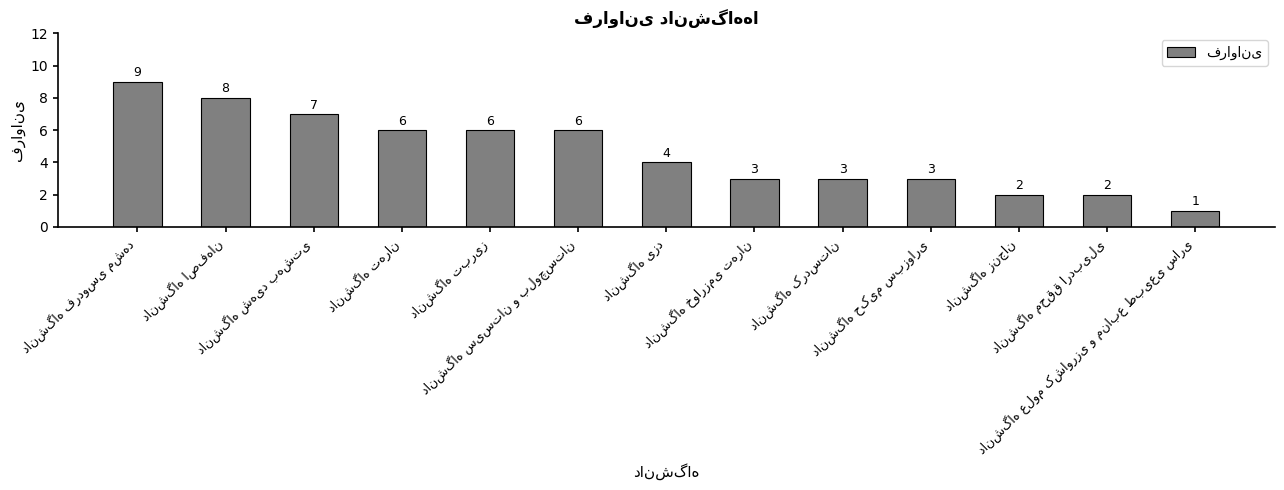

What is the difference between the second highest and minimum values?

7